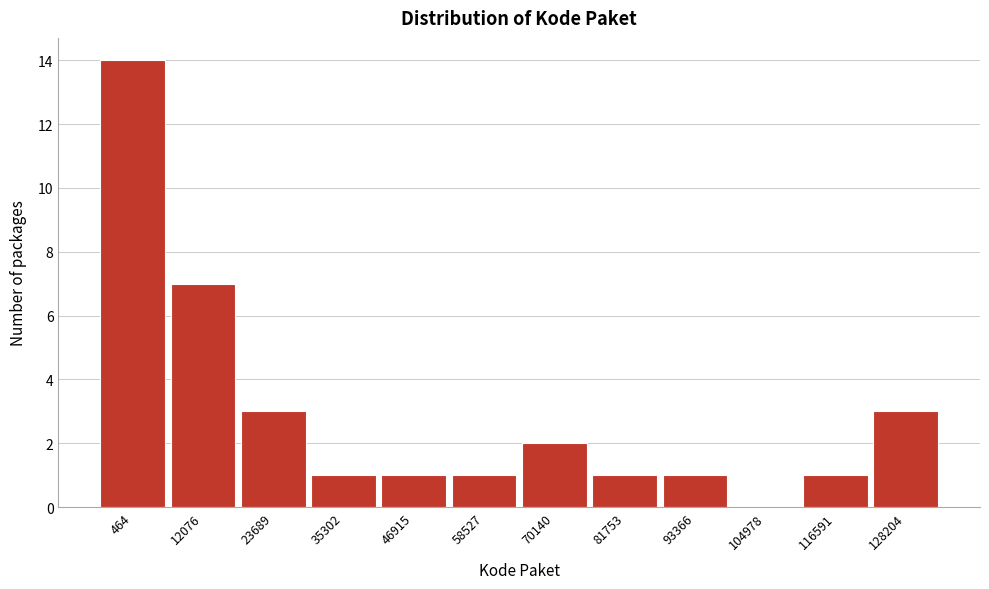

Reading left to right, what are all the values shown in this chart?

464=14	12076=7	23689=3	35302=1	46915=1	58527=1	70140=2	81753=1	93366=1	104978=0	116591=1	128204=3